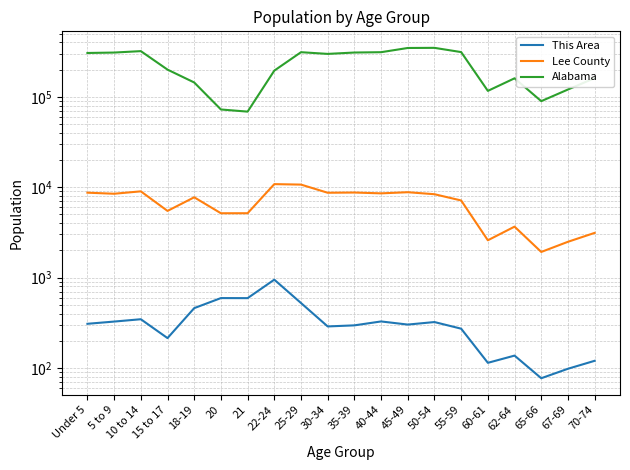

True or false: Lee County and This Area intersect in this chart.

False